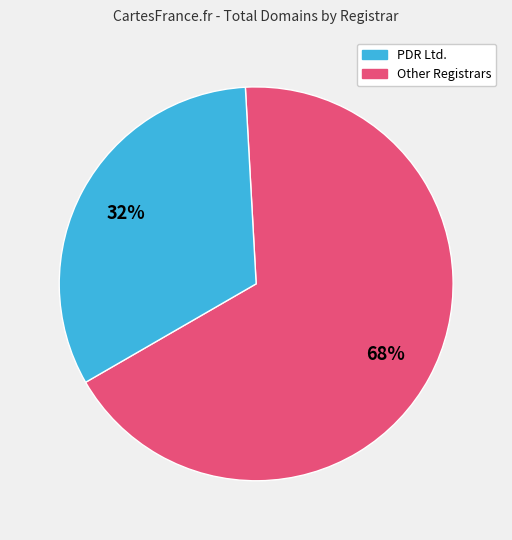

Does any single category account for the majority?

Yes